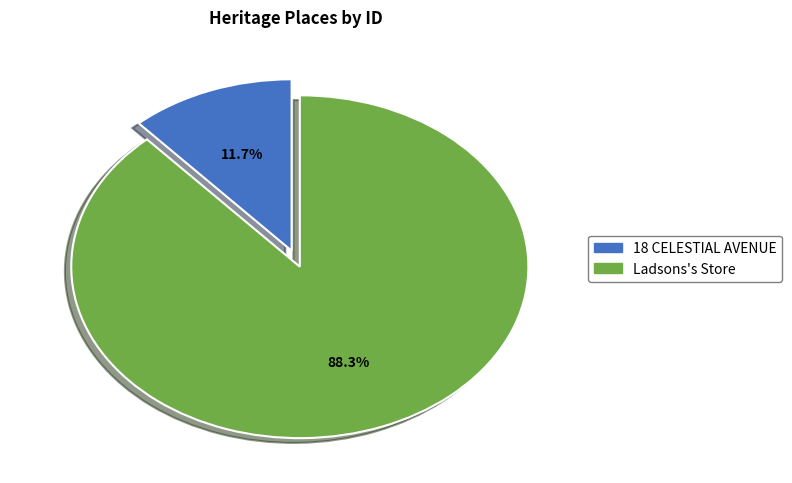

The 18 CELESTIAL AVENUE slice represents 12% of the pie. True or false?

True